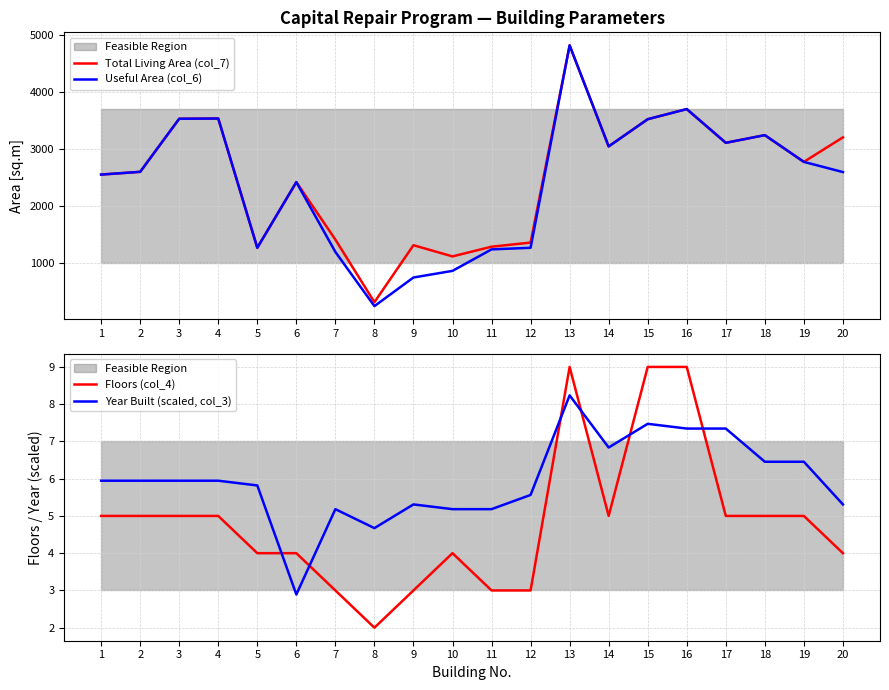

Reading left to right, list all the values displayed in this chart.

Total Living Area (col_7): 2556.0	2604.0	3533.0	3537.0	1275.0	2424.0	1418.0	323.0	1320.0	1124.0	1294.0	1366.0	4817.0	3049.0	3525.0	3702.0	3112.0	3246.0	2778.0	3207.0
Useful Area (col_6): 2556.0	2604.0	3533.0	3537.0	1275.0	2424.0	1202.0	254.0	755.0	871.0	1247.0	1275.0	4817.0	3049.0	3525.0	3702.0	3112.0	3246.0	2778.0	2600.0
Floors (col_4): 5.0	5.0	5.0	5.0	4.0	4.0	3.0	2.0	3.0	4.0	3.0	3.0	9.0	5.0	9.0	9.0	5.0	5.0	5.0	4.0
Year Built (scaled, col_3): 5.9	5.9	5.9	5.9	5.8	2.9	5.2	4.7	5.3	5.2	5.2	5.6	8.2	6.8	7.5	7.3	7.3	6.5	6.5	5.3